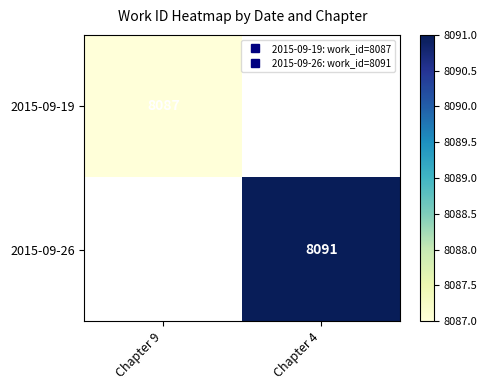

Which category has the highest value across all series?

Chapter 4